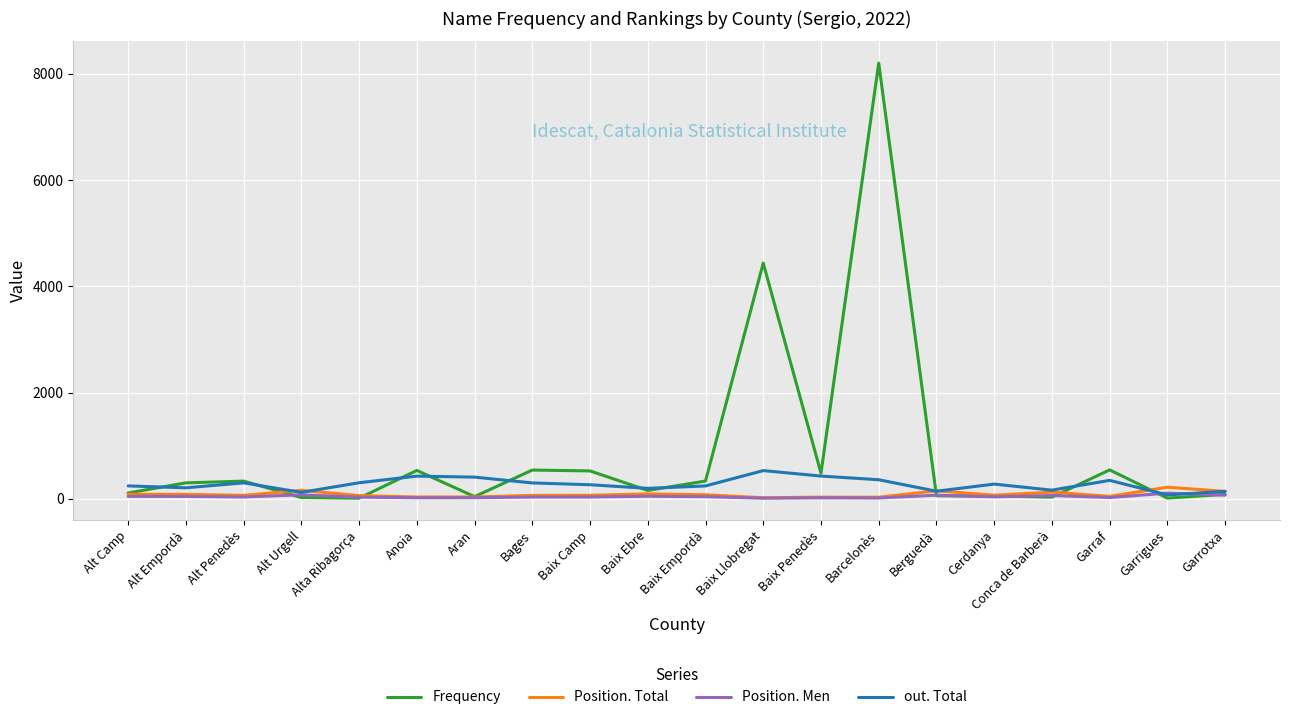

What is the maximum value for out. Total?

532